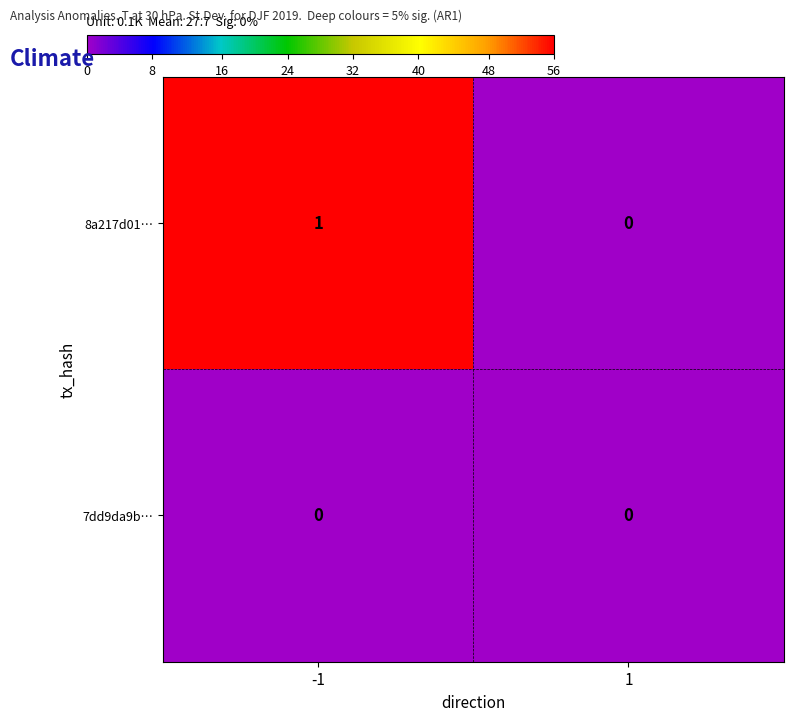

Rank the categories by 8a217d01… value from lowest to highest.

1, -1